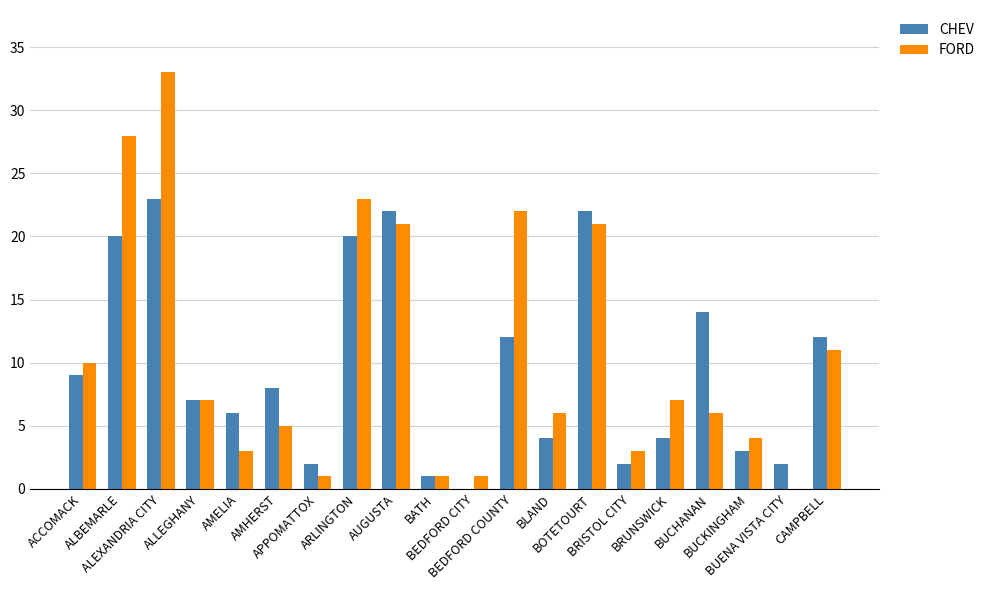

What is the average value of the CHEV series?

10